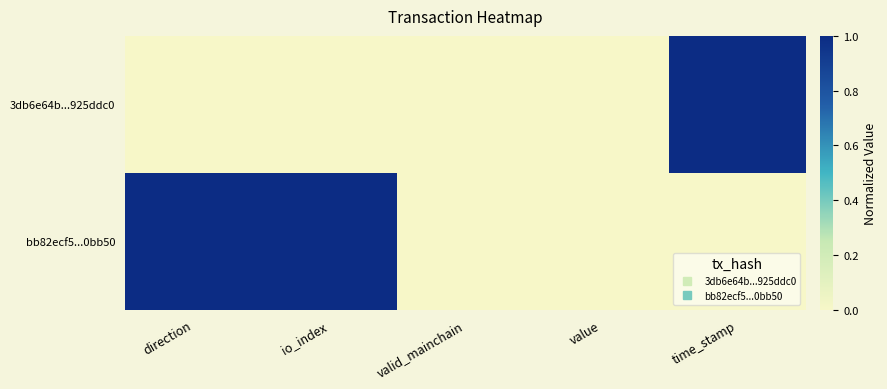

Which has a higher value, time_stamp or valid_mainchain?

time_stamp